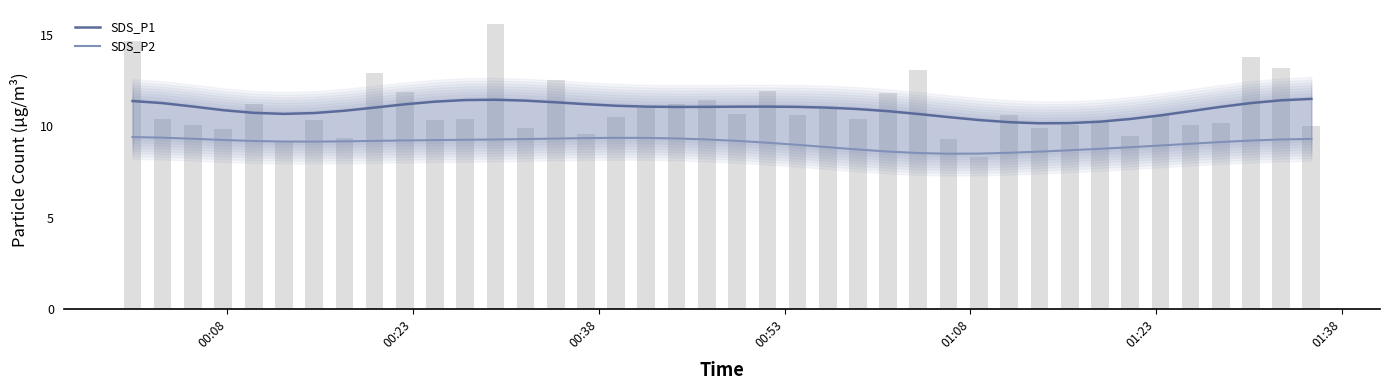

List the series in order of their overall mean, lowest first.

SDS_P2, SDS_P1